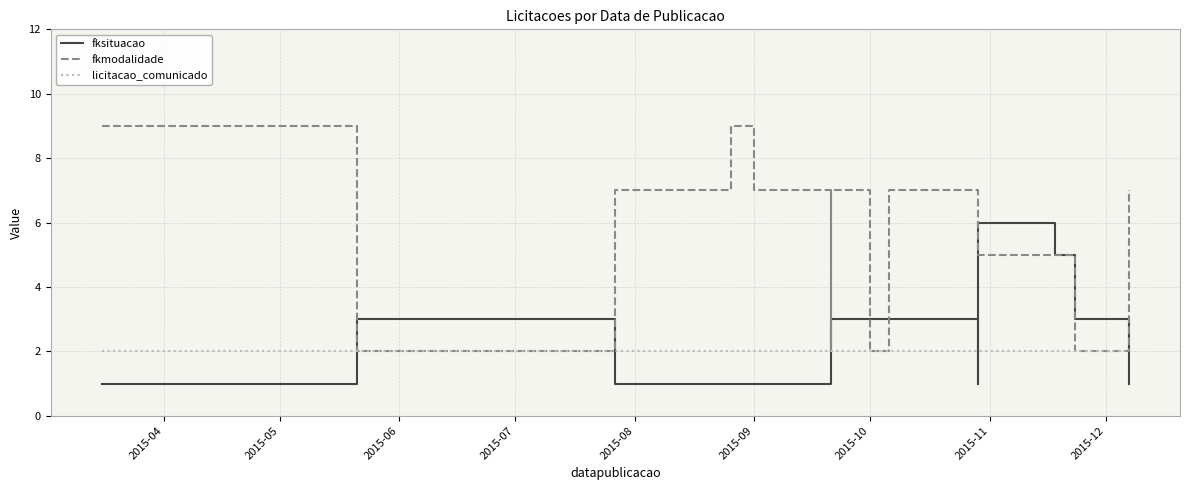

What value does the fkmodalidade series have at 2015-08?

7